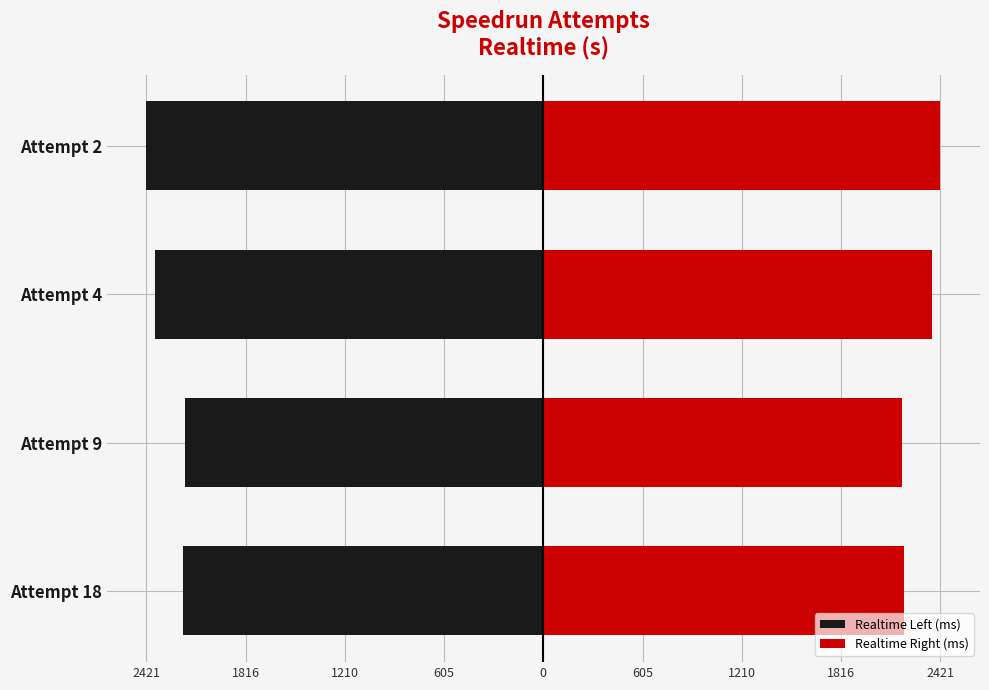

At how many categories does at least one series exceed 1704?

4